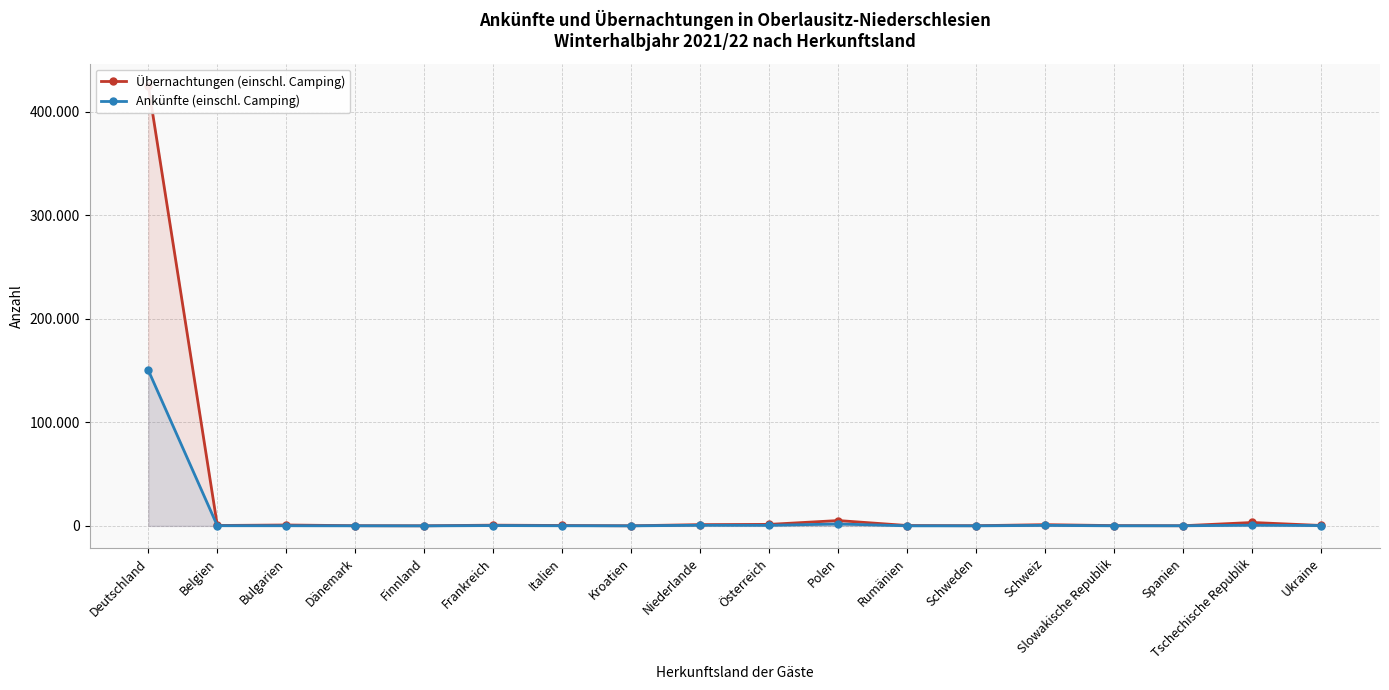

Reading right to left, transcribe all the data shown in this chart.

Übernachtungen (einschl. Camping): 407	3304	176	296	1201	205	363	5183	1468	1226	127	407	728	126	207	886	409	425357
Ankünfte (einschl. Camping): 324	687	128	95	502	65	77	1873	564	615	50	158	337	31	89	178	202	150360